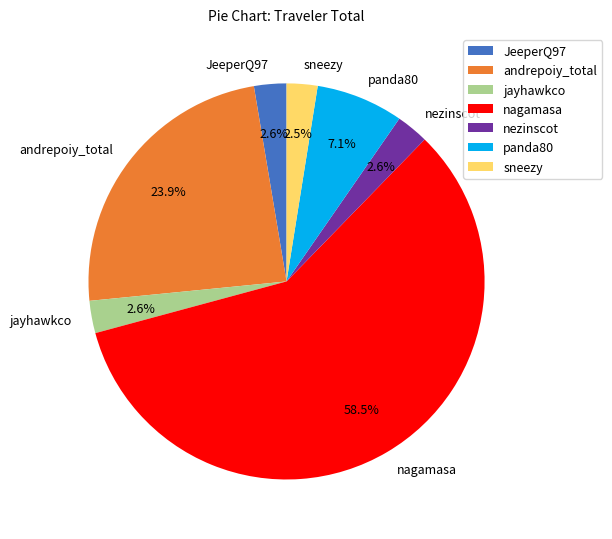

Which category accounts for the majority?

nagamasa